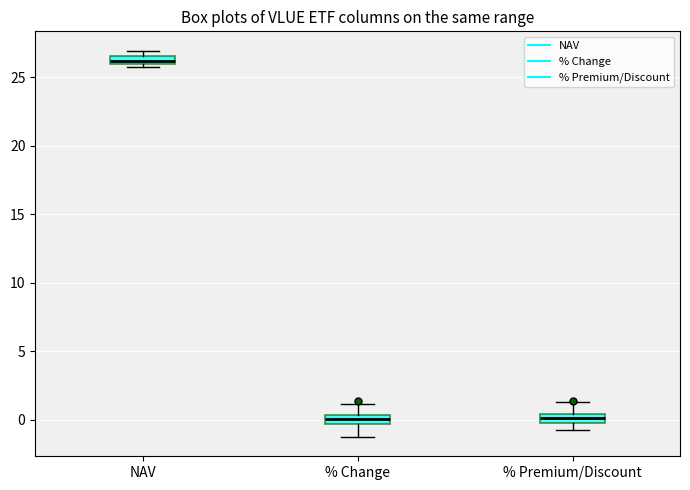

Where is the lower edge of the box for % Premium/Discount on the y-axis? The values are not printed on the chart, so give them approximately, as read against the axis.

0.0